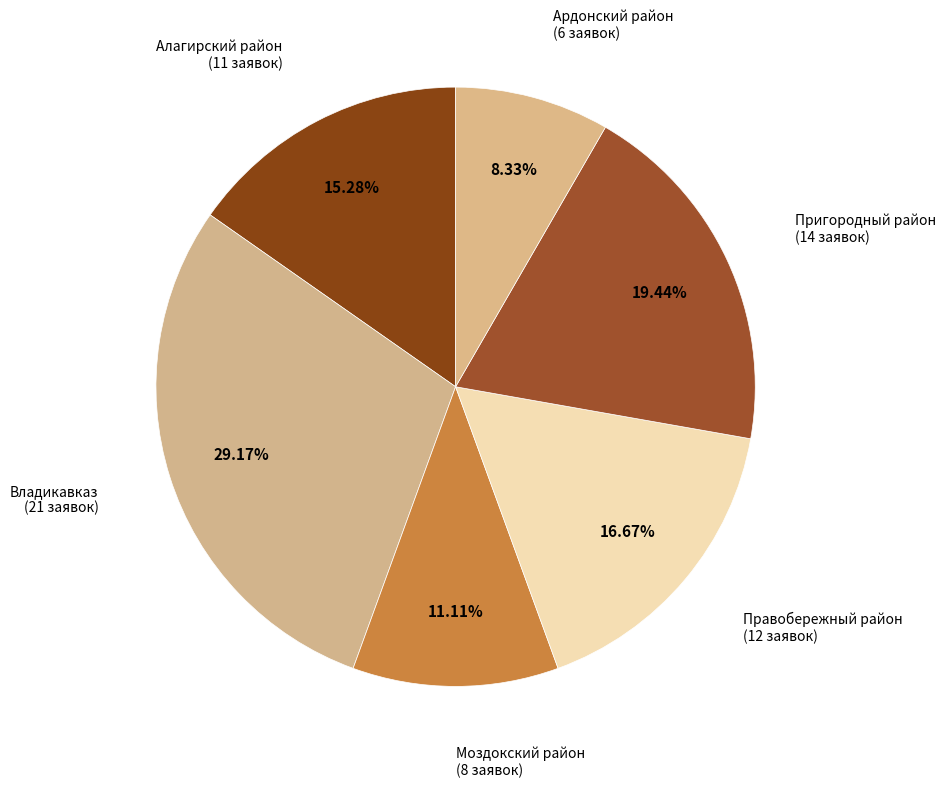

How many slices are in this pie chart?

6